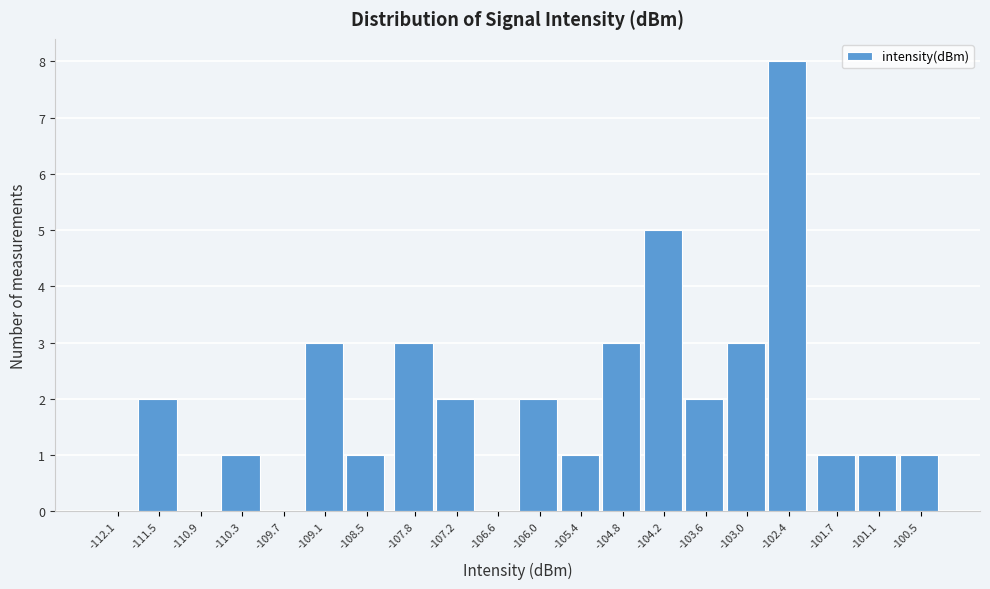

Reading right to left, transcribe all the data shown in this chart.

-100.5=1	-101.1=1	-101.7=1	-102.4=8	-103.0=3	-103.6=2	-104.2=5	-104.8=3	-105.4=1	-106.0=2	-106.6=0	-107.2=2	-107.8=3	-108.5=1	-109.1=3	-109.7=0	-110.3=1	-110.9=0	-111.5=2	-112.1=0